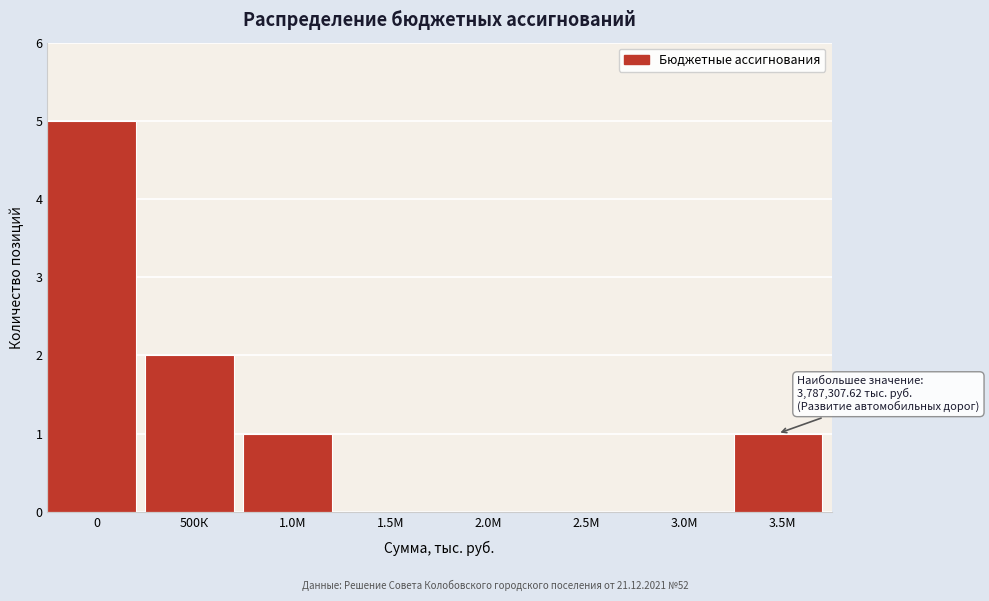

Reading left to right, extract all data points from this chart.

0=5	500К=2	1.0М=1	1.5М=0	2.0М=0	2.5М=0	3.0М=0	3.5М=1